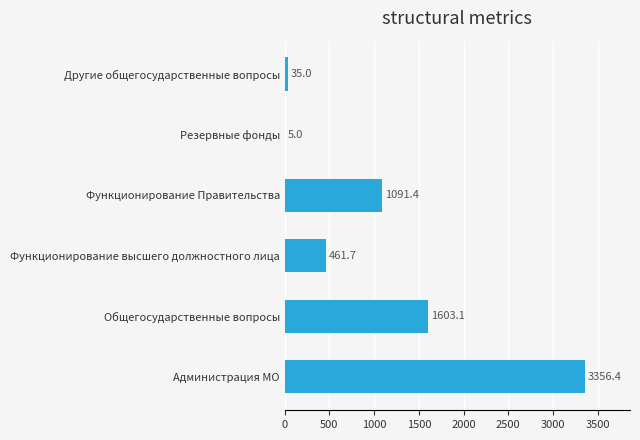

What is the sum of all values?

6552.6